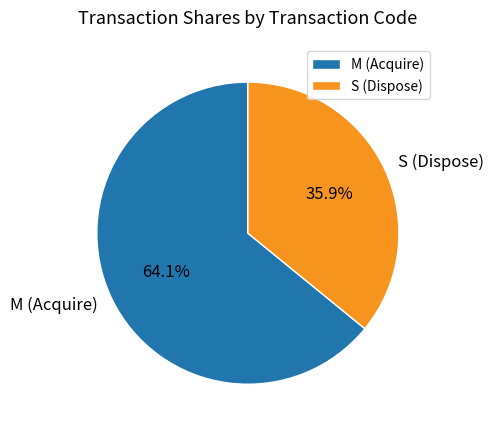

Is the sum of M (Acquire) and S (Dispose) greater than half?

Yes